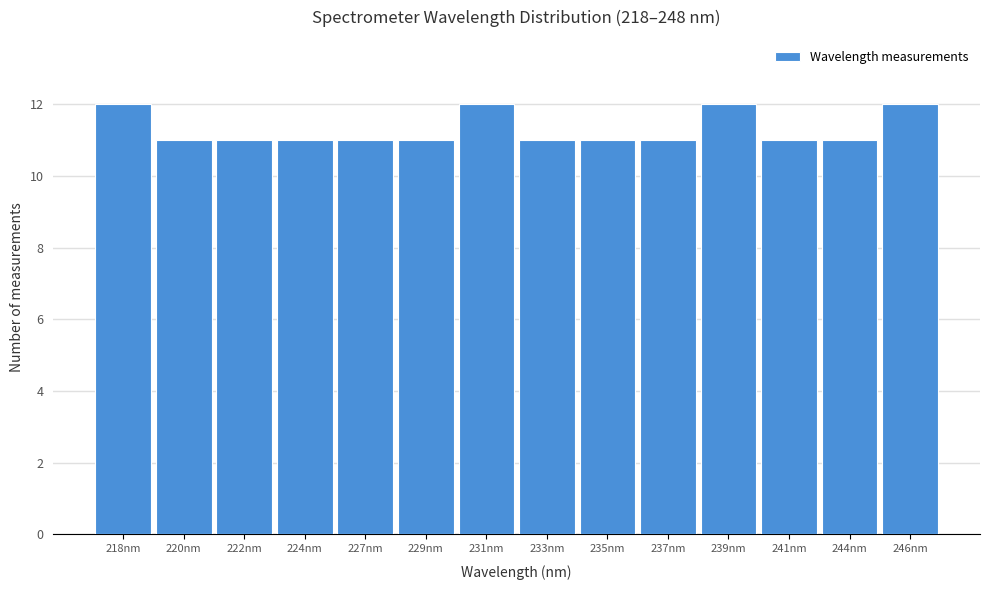

Reading right to left, what are all the values shown in this chart?

246nm=12	244nm=11	241nm=11	239nm=12	237nm=11	235nm=11	233nm=11	231nm=12	229nm=11	227nm=11	224nm=11	222nm=11	220nm=11	218nm=12